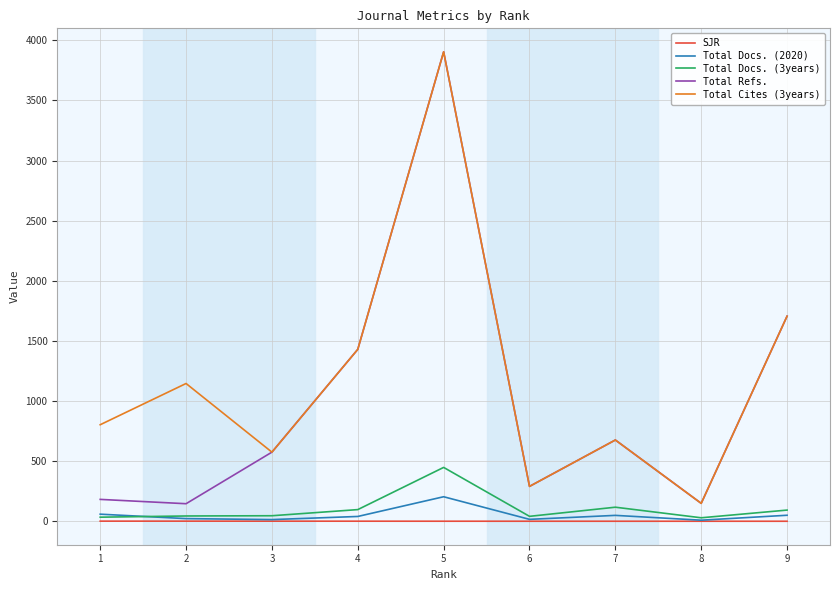

What is the spread (max minus min) of values at 1?

801.9